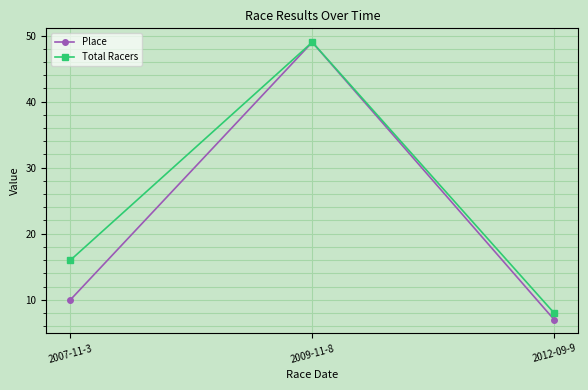

Which series has the largest range (max minus min)?

Place